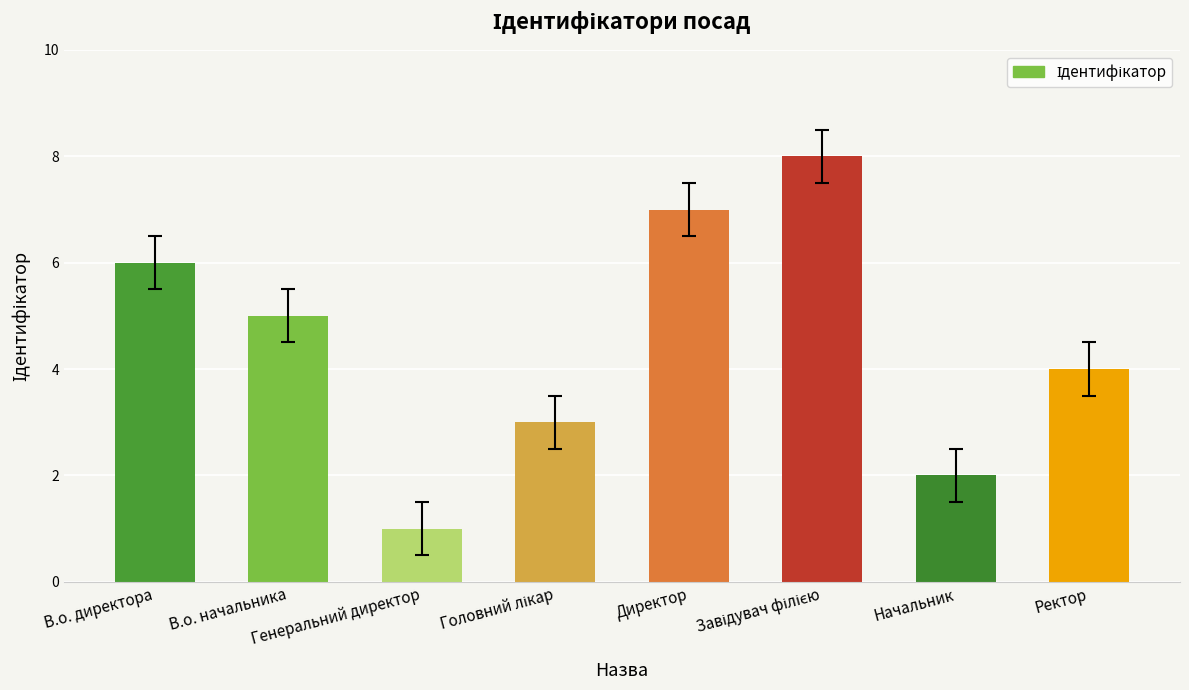

What is the sum of the values at Ректор and В.о. начальника?

9